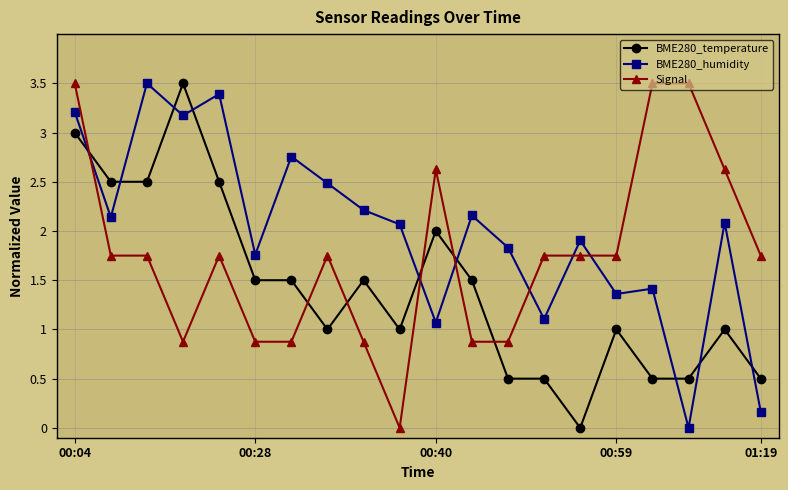

Which series ends up on top after the final intersection of BME280_temperature and BME280_humidity?

BME280_temperature